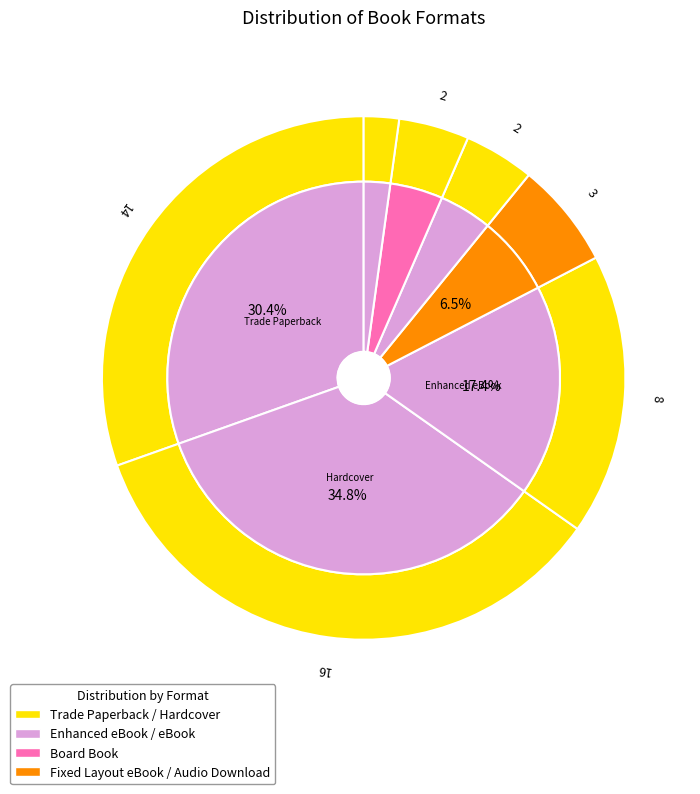

Combined, what portion of the pie is Fixed Layout eBook and Board Book?

10.9%